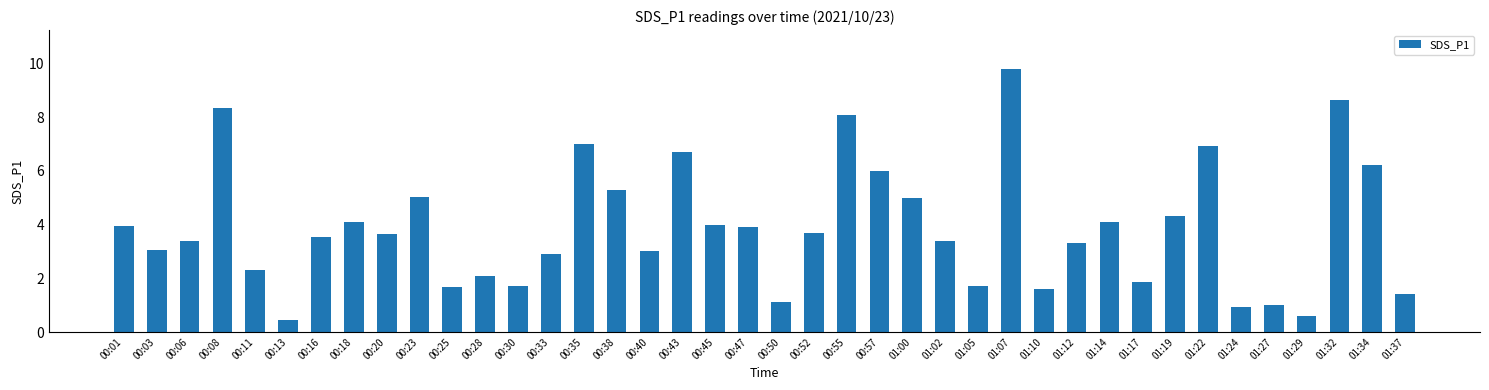

What is the label of the 37th bar from the left?

01:29